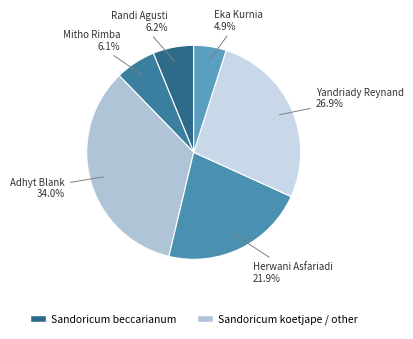

How many slices are in this pie chart?

6